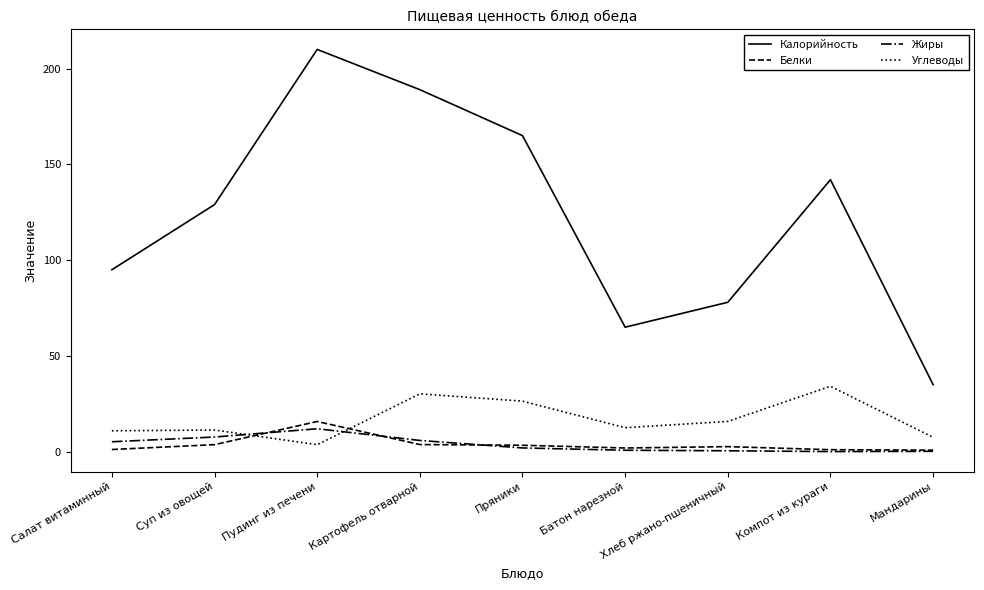

How many times do Углеводы and Жиры cross each other?

2